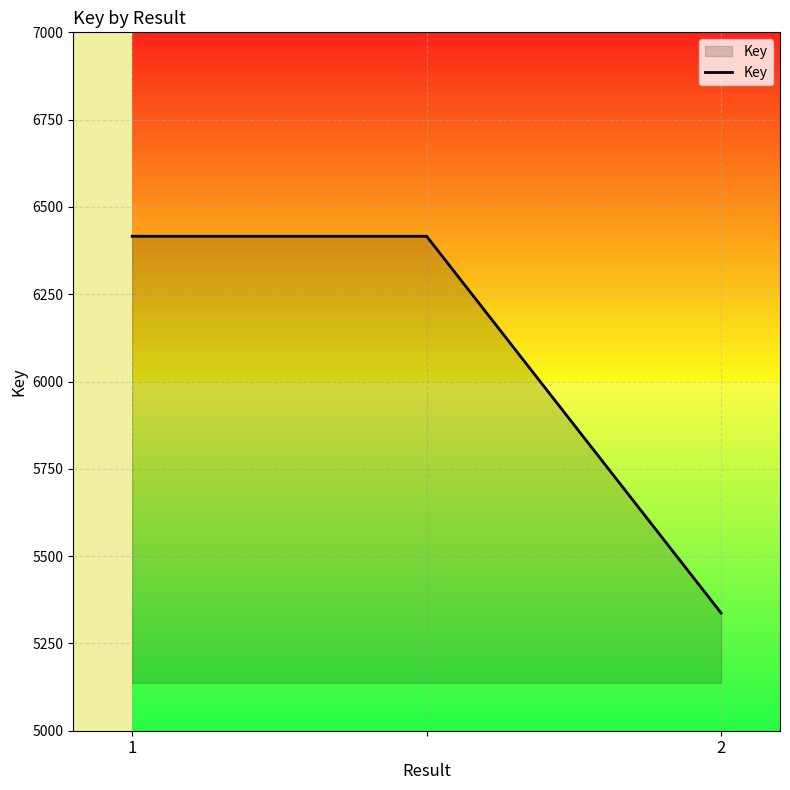

What is the average value?

6056